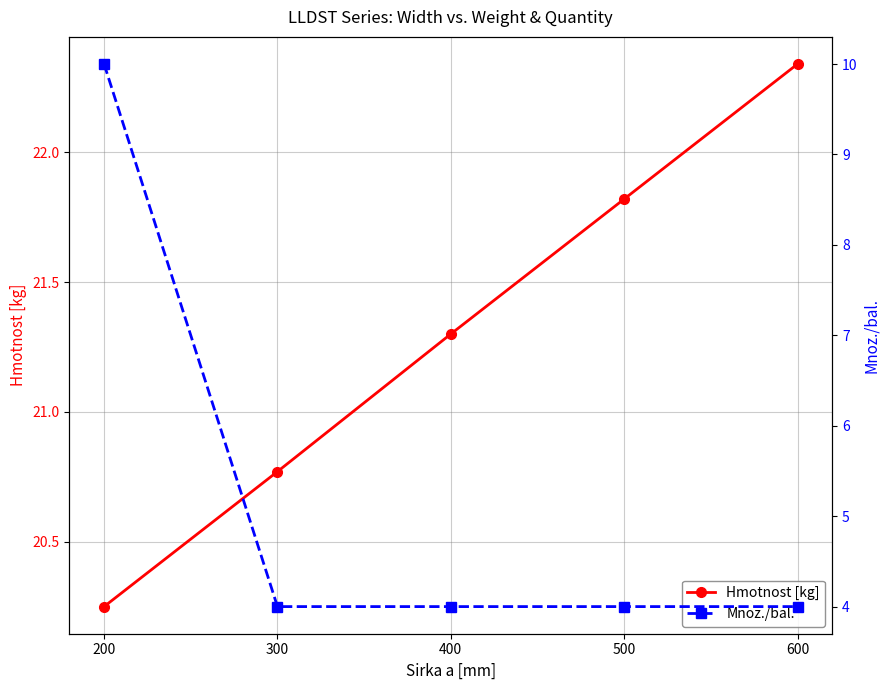

What is the difference between the maximum and second lowest values in the Mnoz./bal. series?

6.0